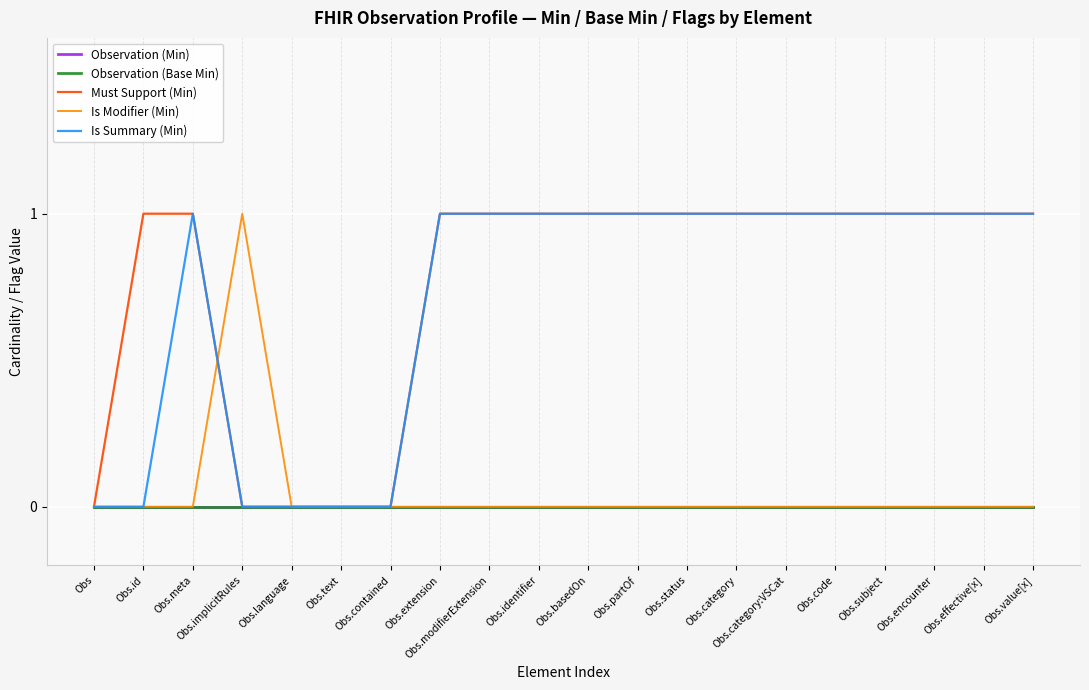

True or false: Is Modifier (Min) has more than 1 interior local peaks.

False